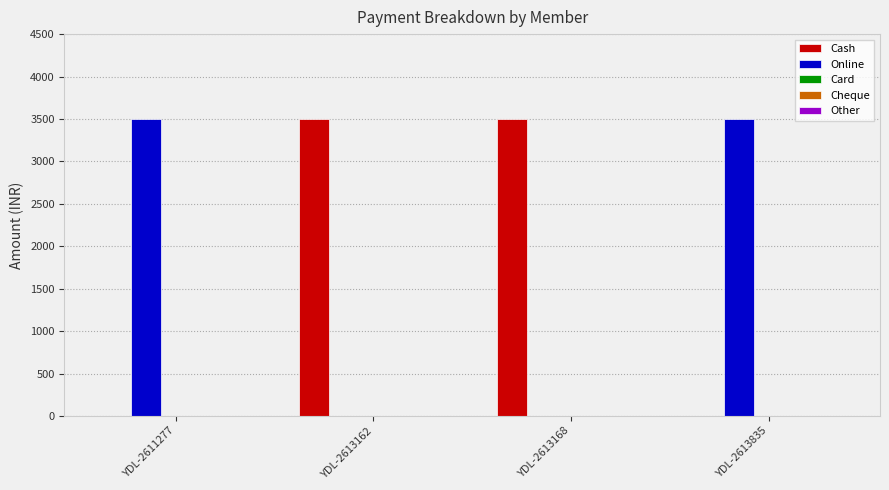

How many series are shown in this chart?

2